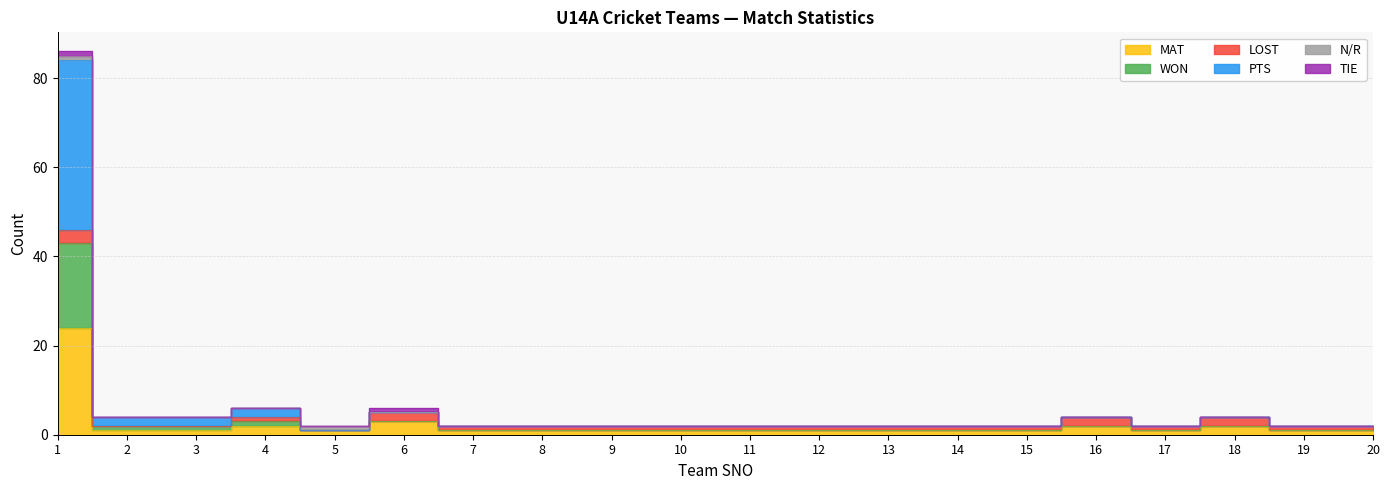

At which category does the chart reach its minimum across all series?

2